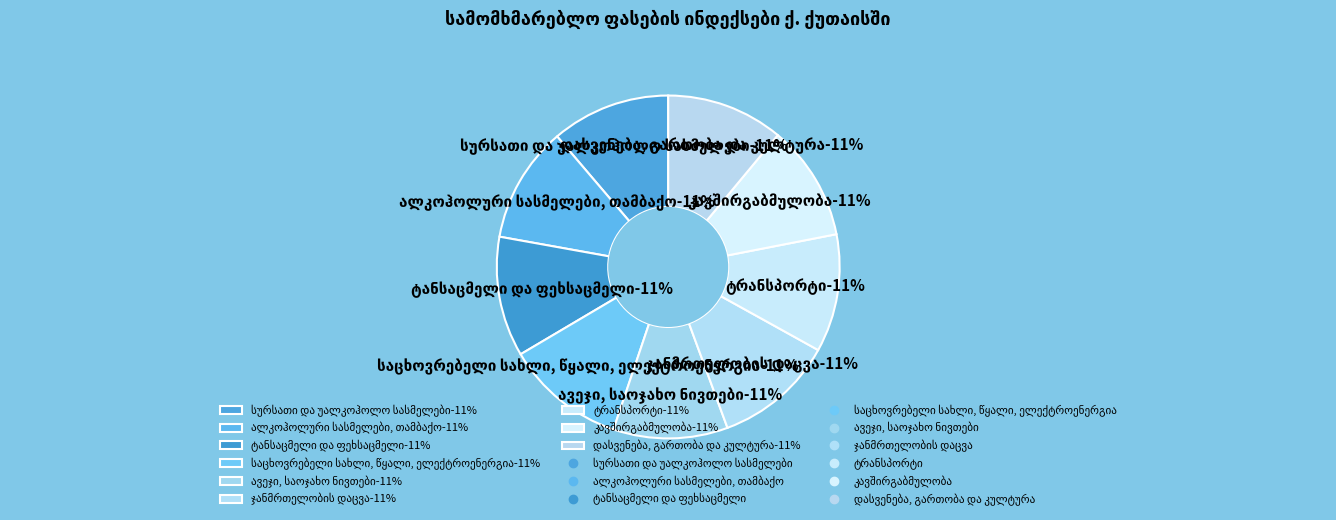

Is it true that ავეჯი, საოჯახო ნივთები is 1% of the pie?

False